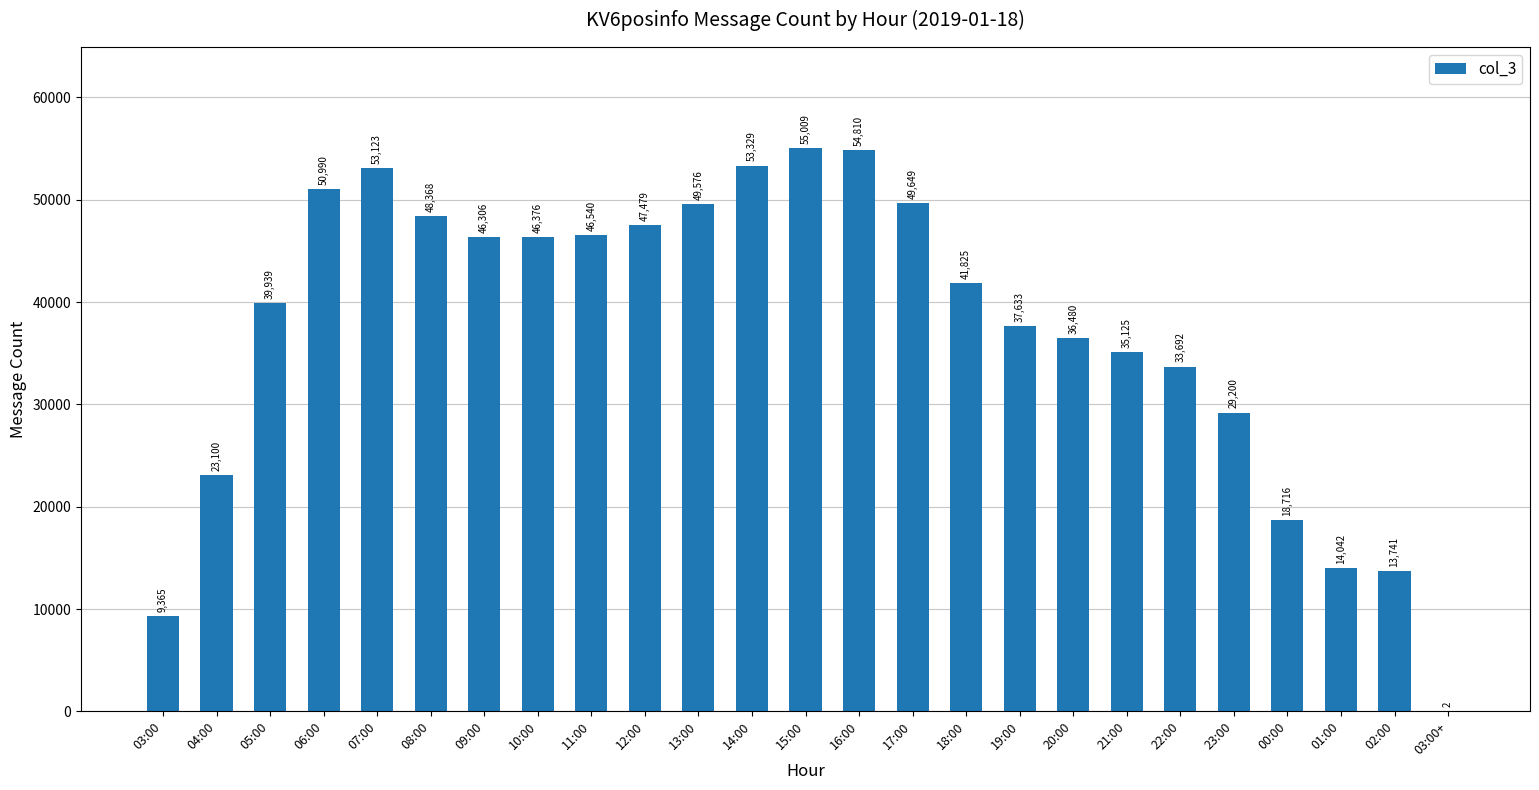

Where does the data first go above 41825?

06:00